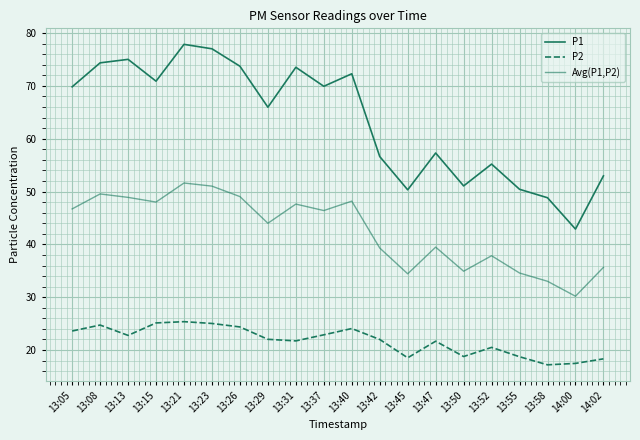

How many lines are shown in the chart?

3